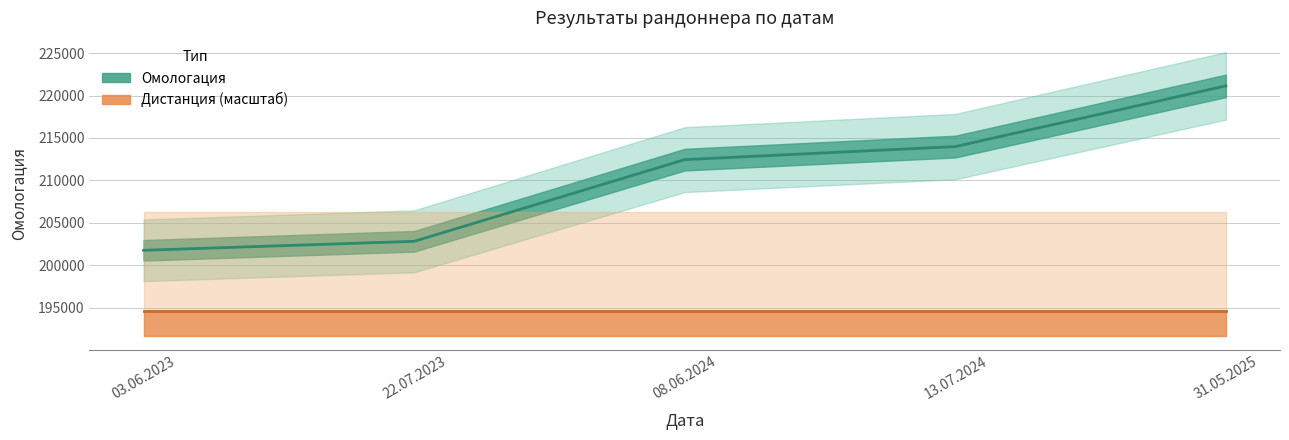

True or false: the data shows 201761 at 03.06.2023.

True